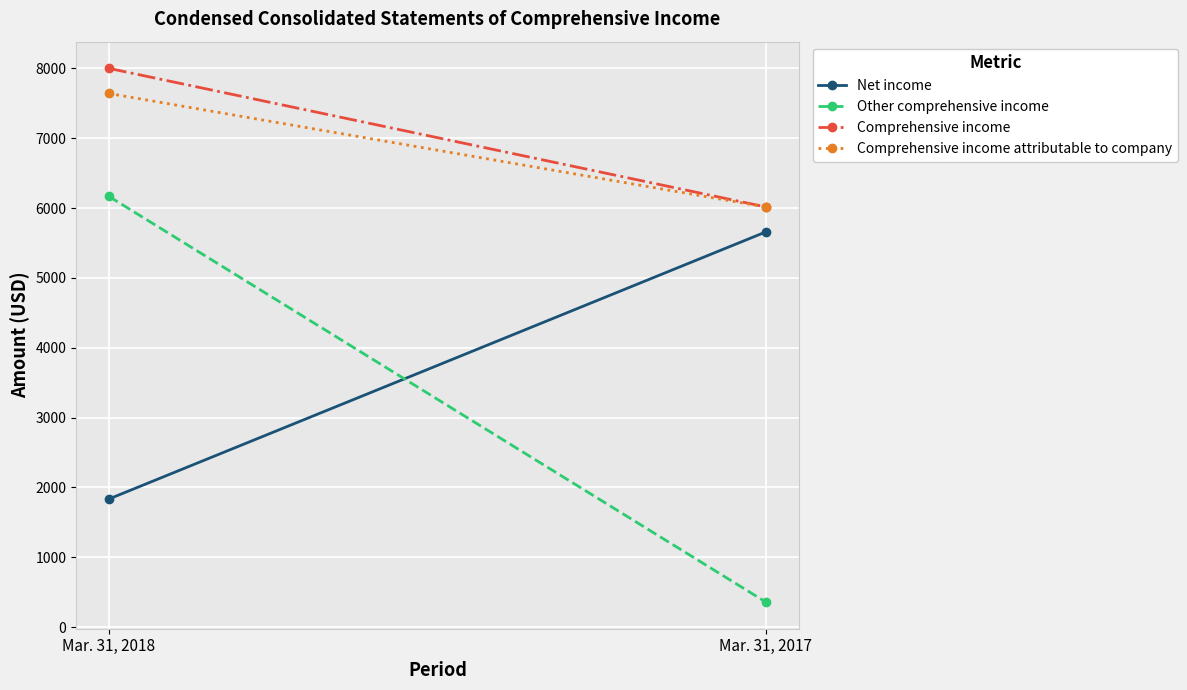

What is the maximum value for Net income?

5659